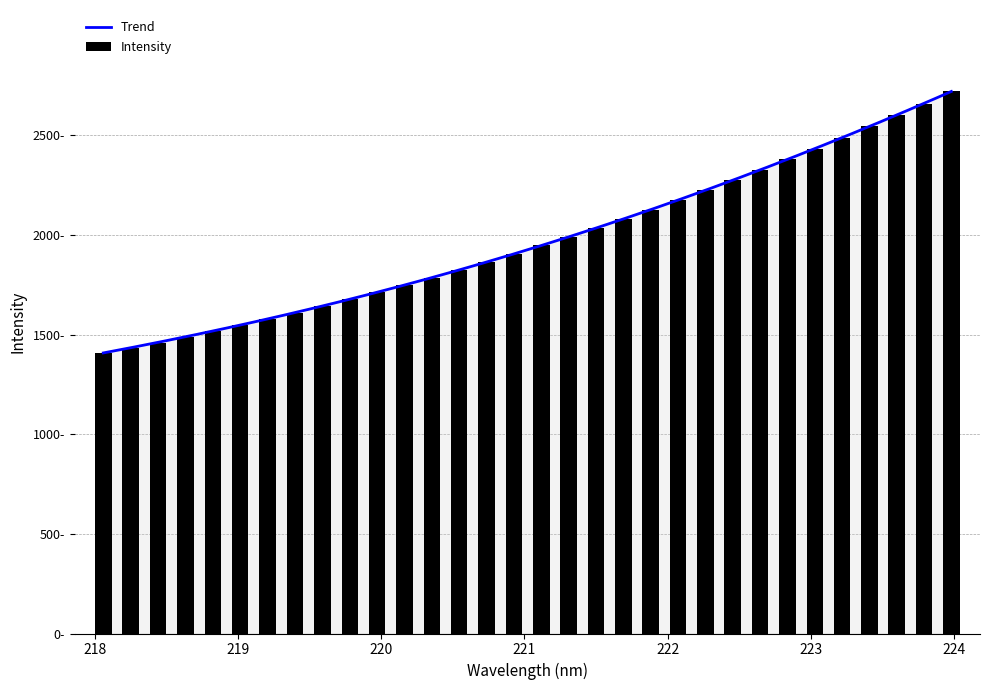

What position from the right is 220.3533?

20